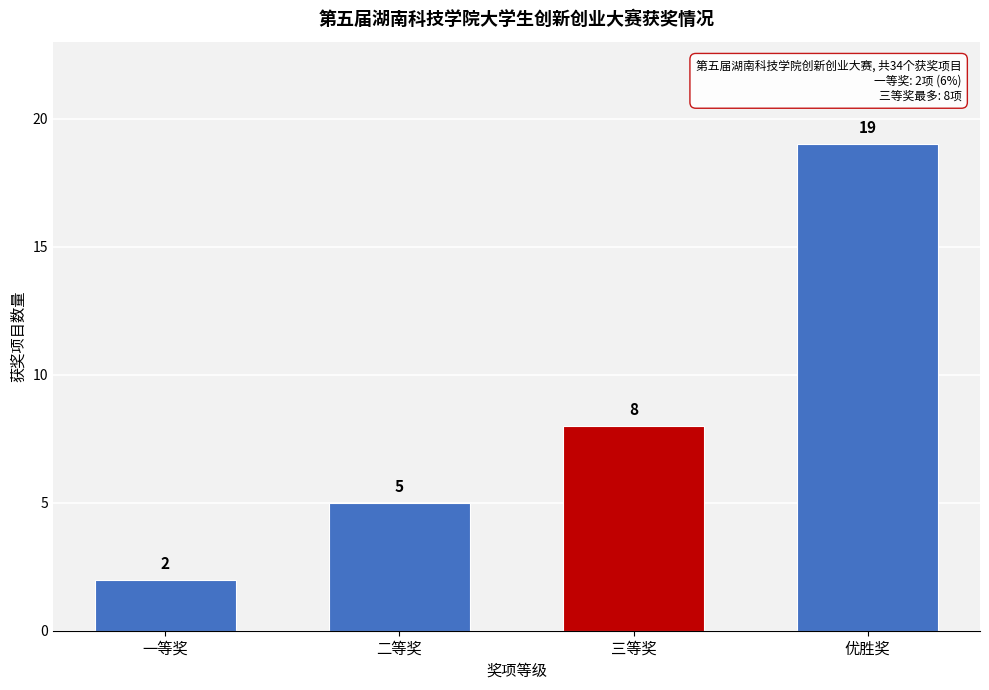

Reading left to right, transcribe all the data shown in this chart.

一等奖=2	二等奖=5	三等奖=8	优胜奖=19